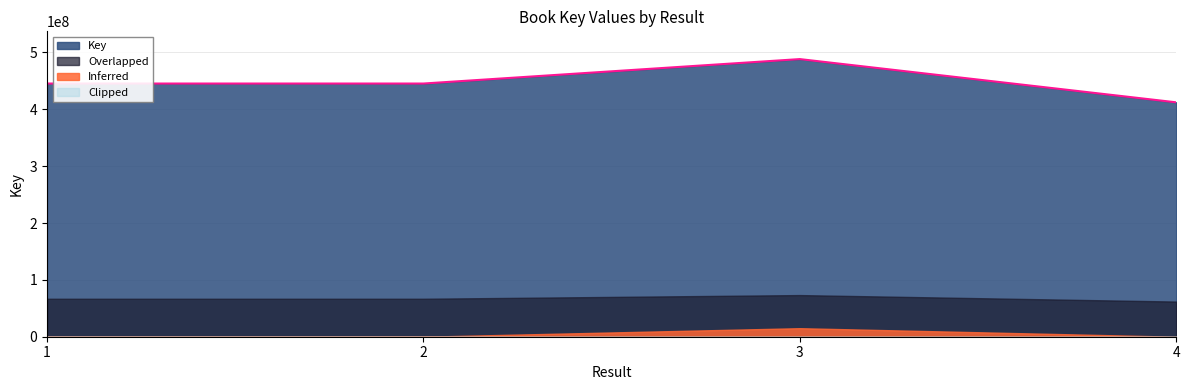

The value at 2 is 445339910. True or false?

True